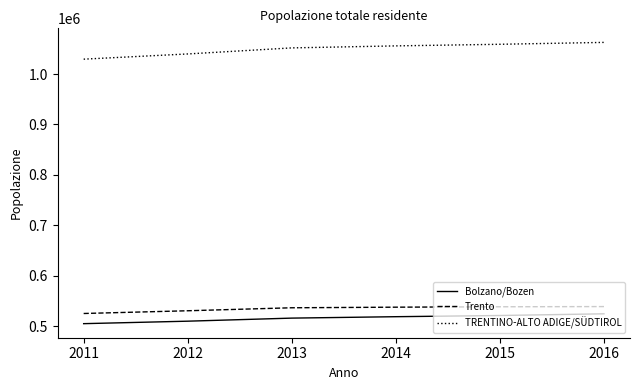

What is the spread (max minus min) of values at 2012?

530308